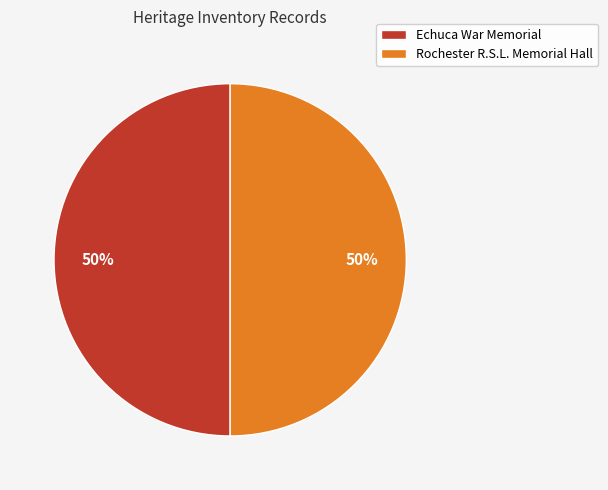

Is the sum of Rochester R.S.L. Memorial Hall and Echuca War Memorial greater than half?

Yes